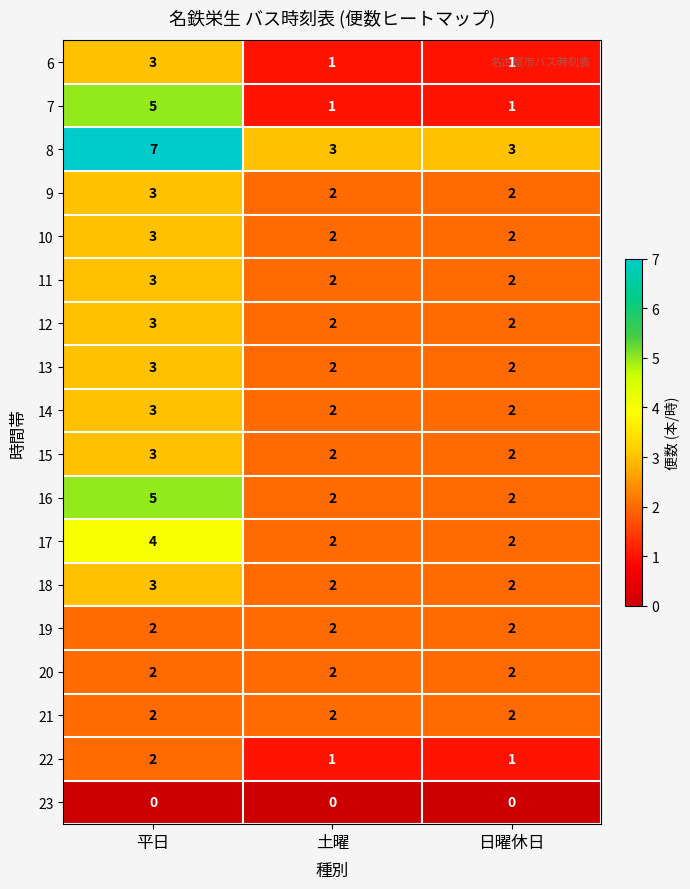

Count the 18 values in the range 2 to 3.

3